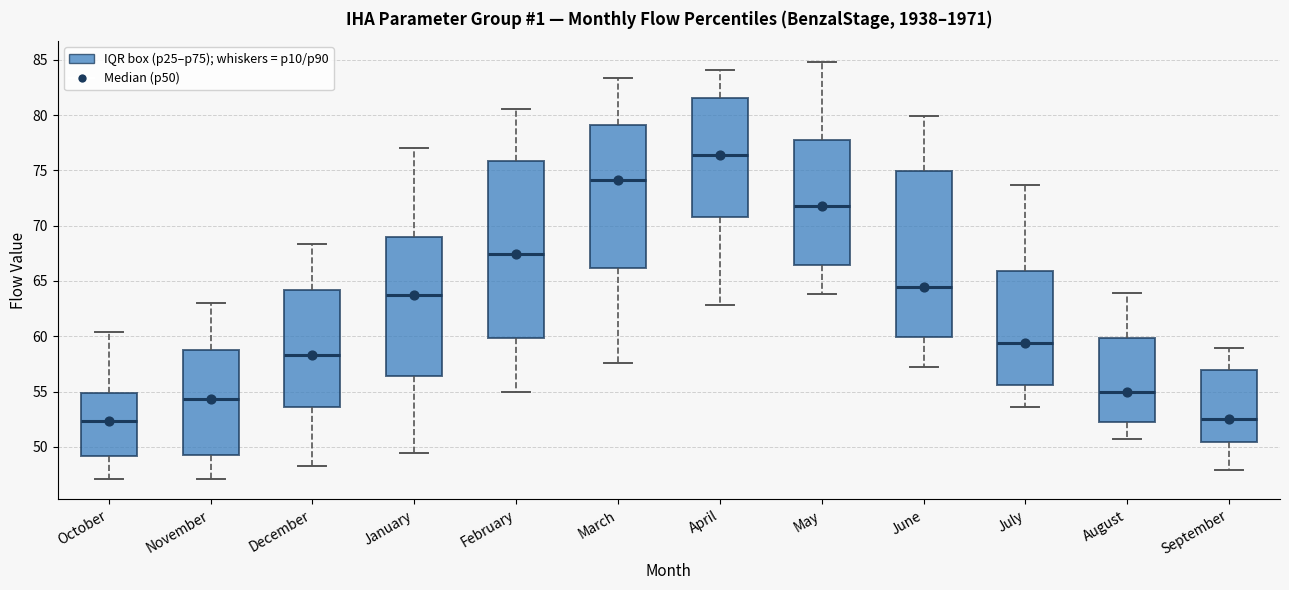

Which box has the highest median line?

April